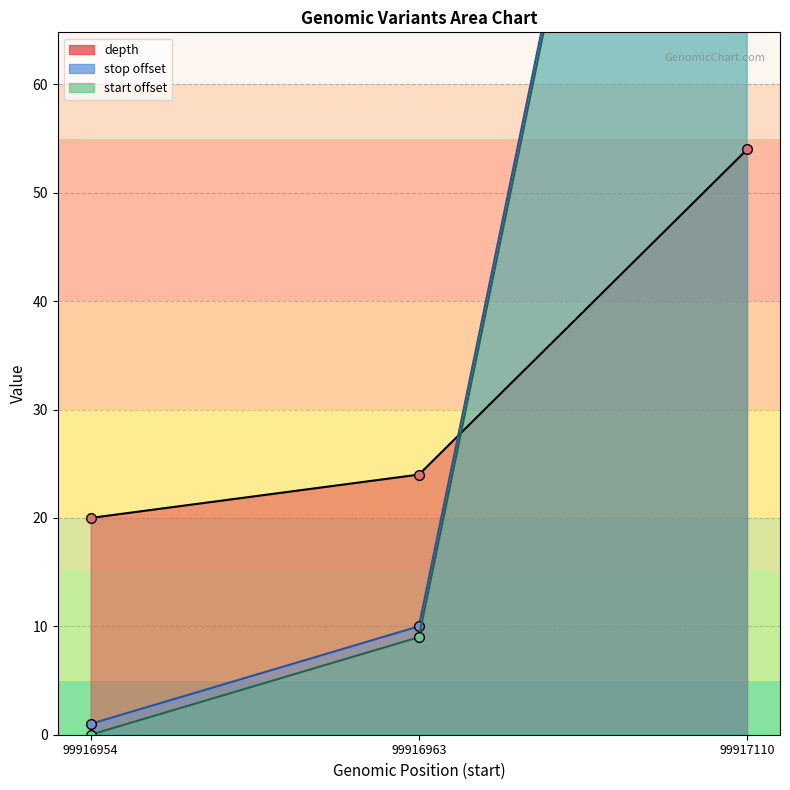

Where is stop offset nearest to the value 79?

99916963